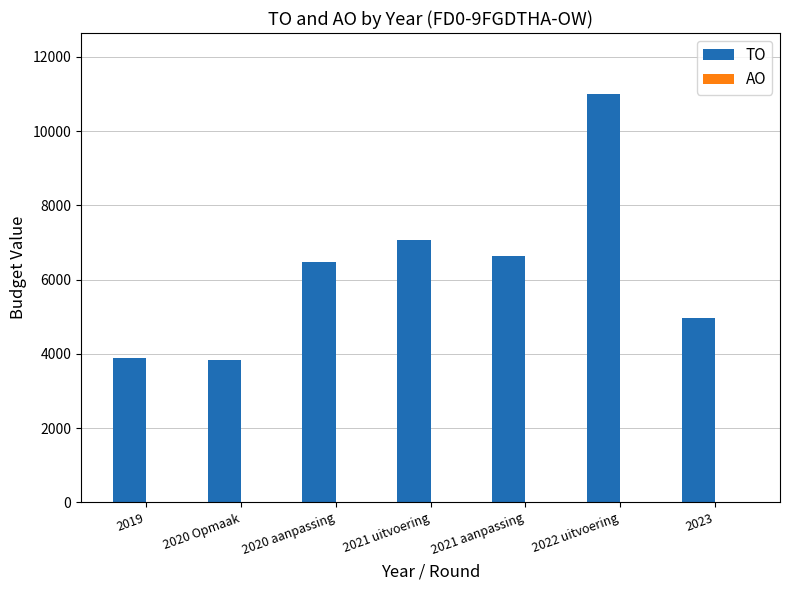

Reading left to right, transcribe all the data shown in this chart.

2019=3894	2020 Opmaak=3835	2020 aanpassing=6479	2021 uitvoering=7075	2021 aanpassing=6626	2022 uitvoering=10995	2023=4960